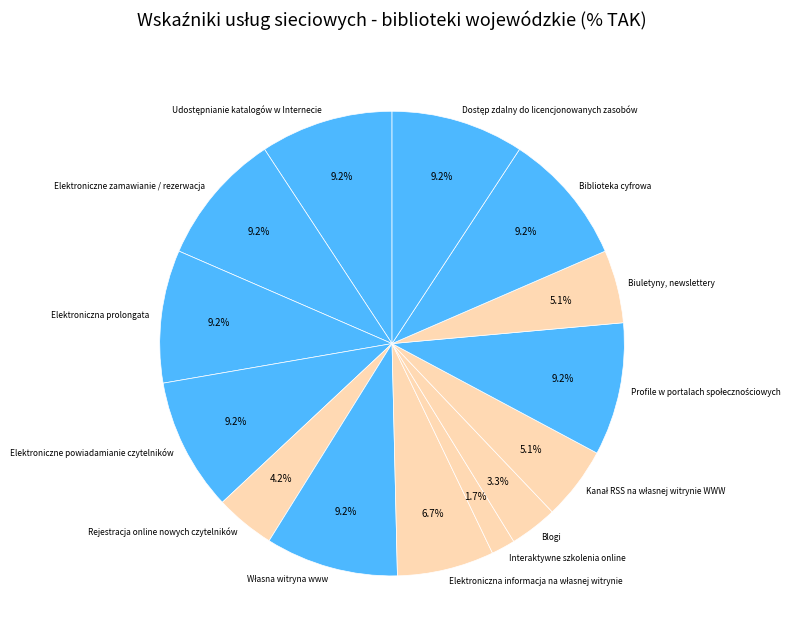

How much of the chart is everything except Elektroniczne powiadamianie czytelników?

90.8%